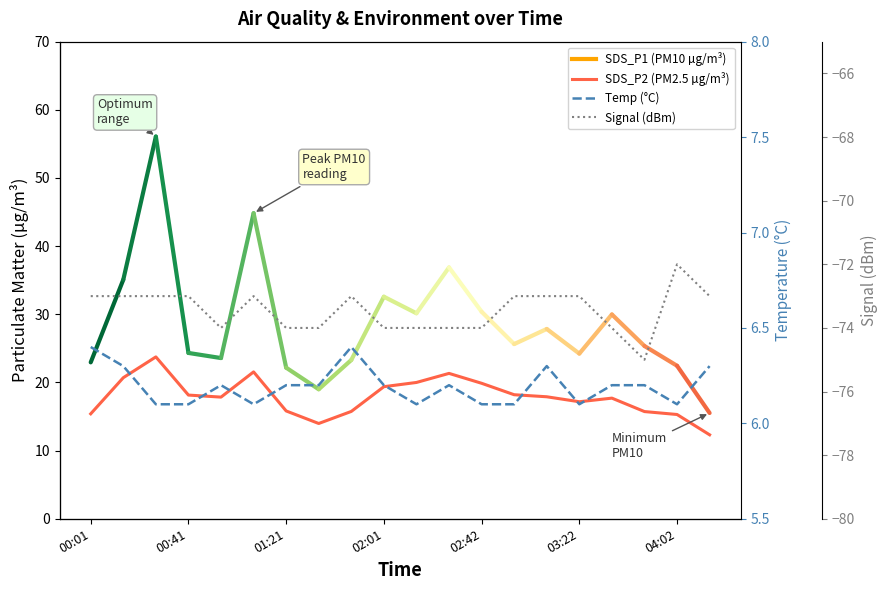

True or false: Temp (°C) and Signal (dBm) intersect in this chart.

False